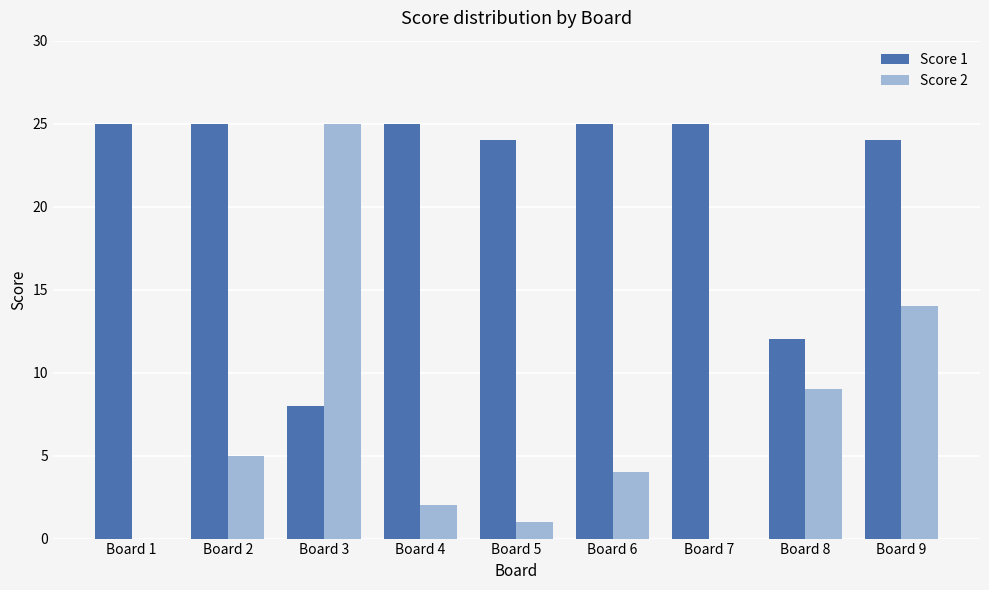

Reading right to left, what are all the values shown in this chart?

Score 1: Board 9=24	Board 8=12	Board 7=25	Board 6=25	Board 5=24	Board 4=25	Board 3=8	Board 2=25	Board 1=25
Score 2: Board 9=14	Board 8=9	Board 7=0	Board 6=4	Board 5=1	Board 4=2	Board 3=25	Board 2=5	Board 1=0